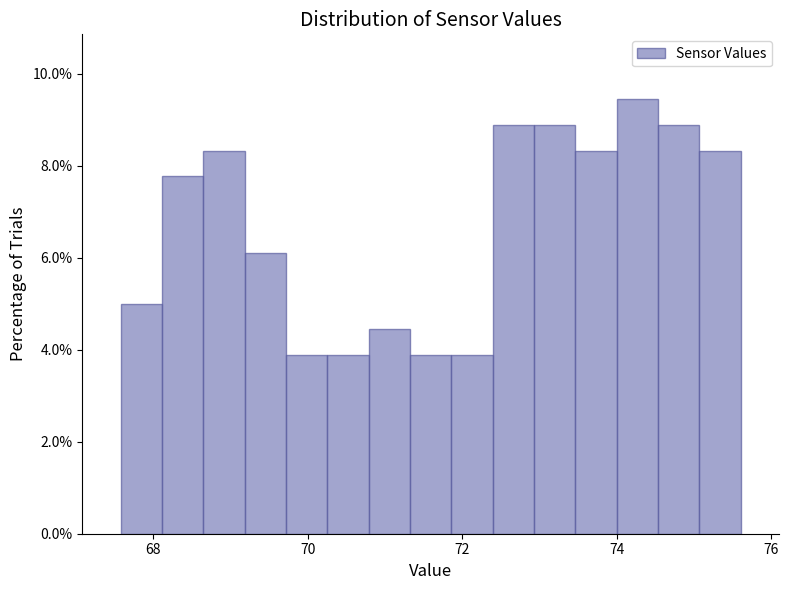

Read against the x-axis, roughly where is the centre of the tallest bar?

74.2